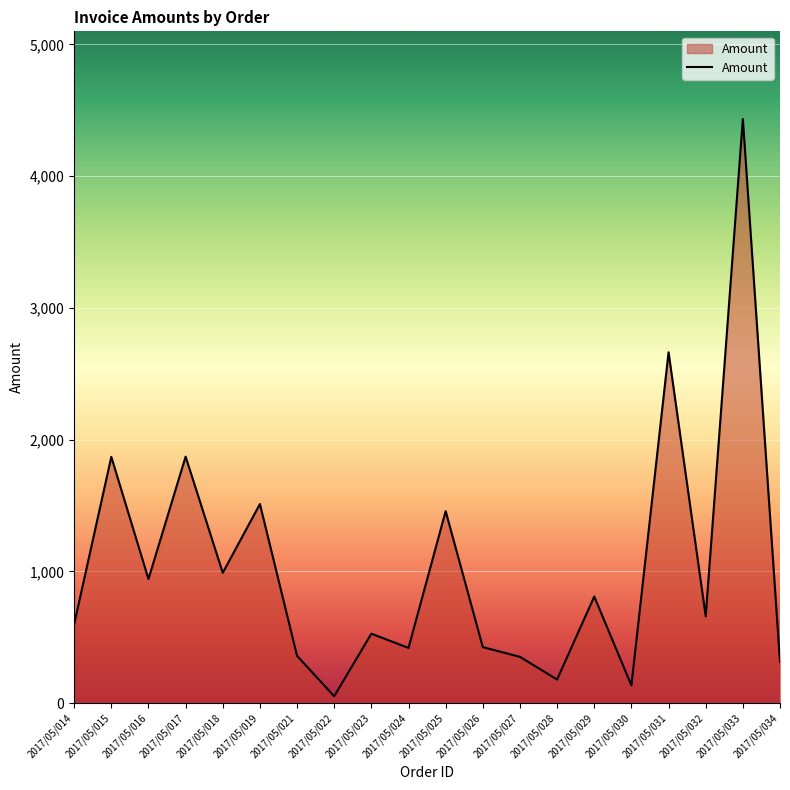

Between 2017/05/028 and 2017/05/032, which is larger?

2017/05/032